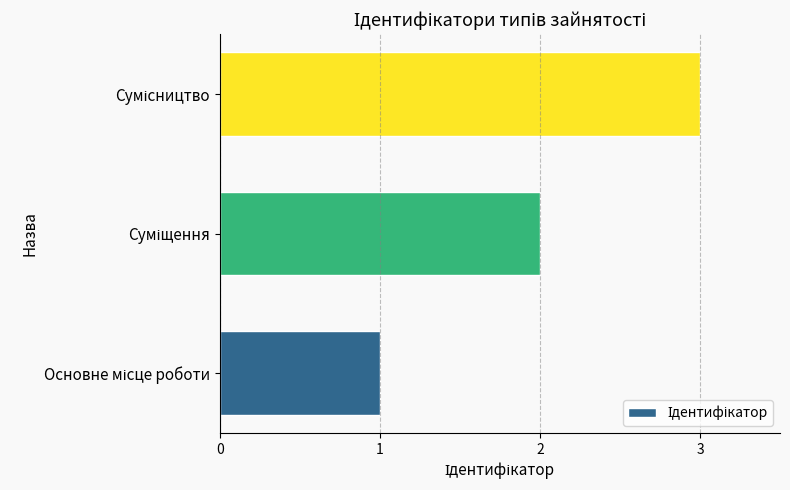

How many values are below 2?

1